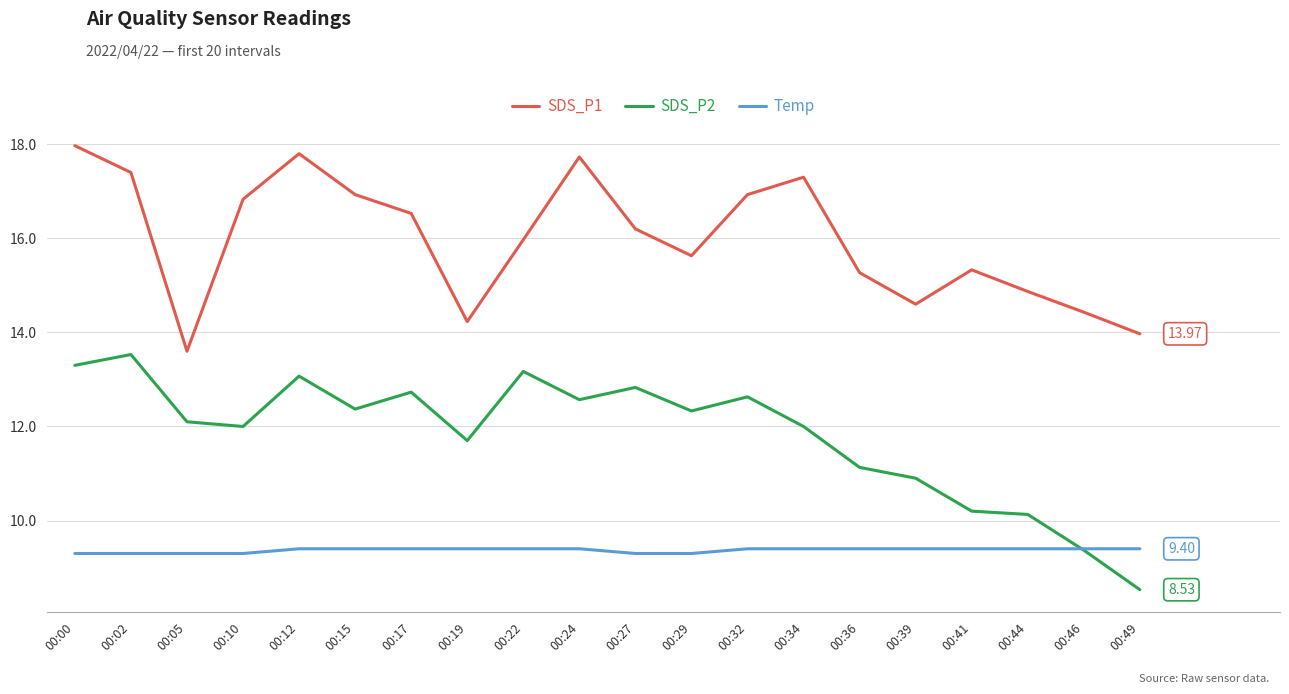

Rank the series by their average value, from lowest to highest.

Temp, SDS_P2, SDS_P1